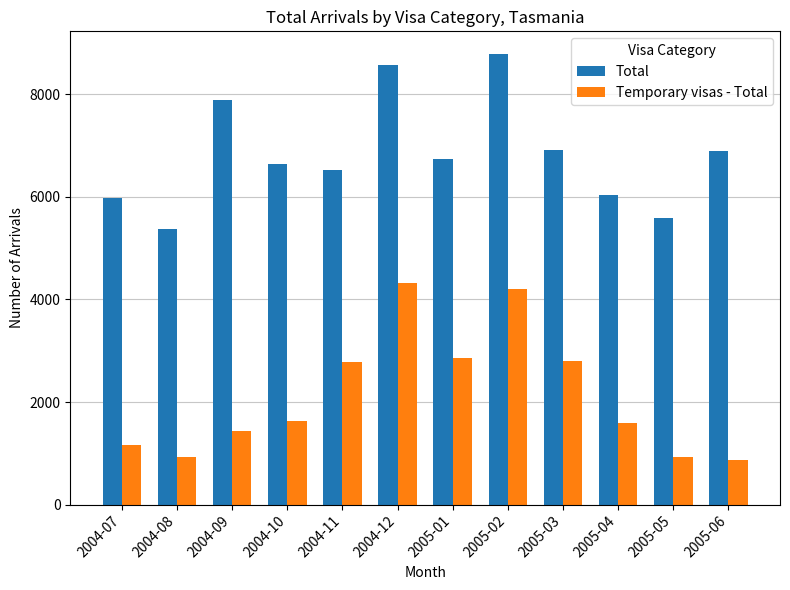

What is the maximum value for Temporary visas - Total?

4320